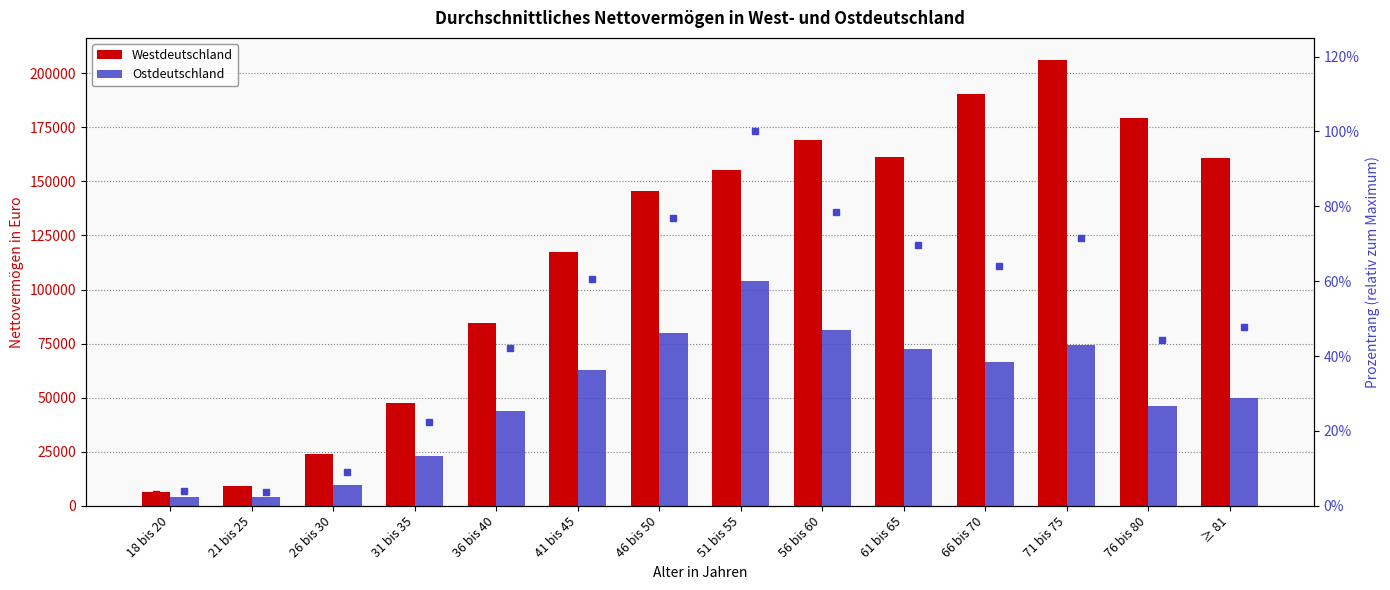

Which category has the highest value across all series?

71 bis 75